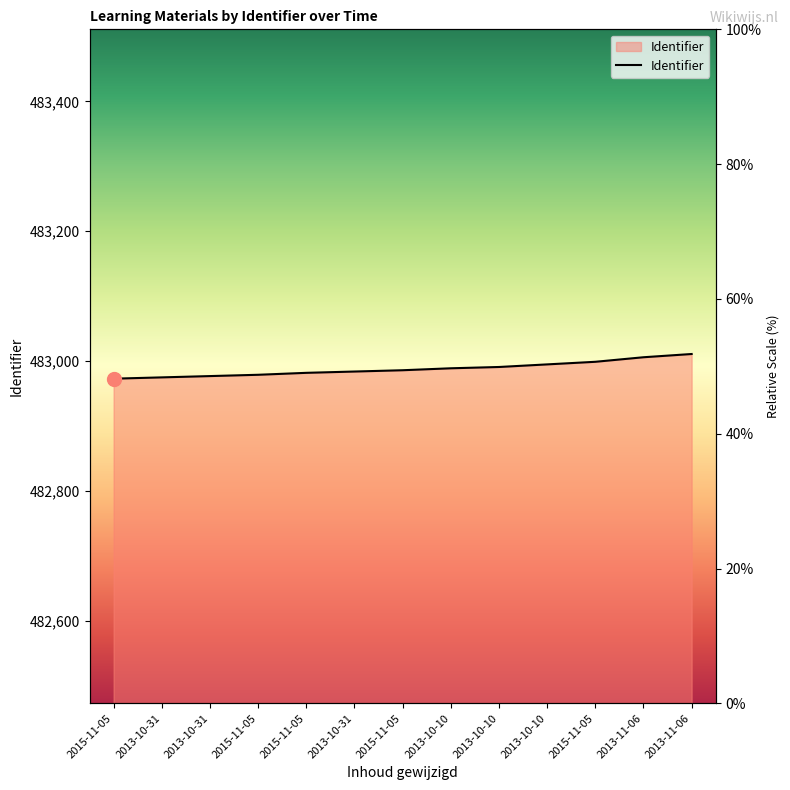

Reading right to left, what are all the values shown in this chart?

2013-11-06=483011	2013-11-06=483006	2015-11-05=482999	2013-10-10=482995	2013-10-10=482991	2013-10-10=482989	2015-11-05=482986	2013-10-31=482984	2015-11-05=482982	2015-11-05=482979	2013-10-31=482977	2013-10-31=482975	2015-11-05=482973